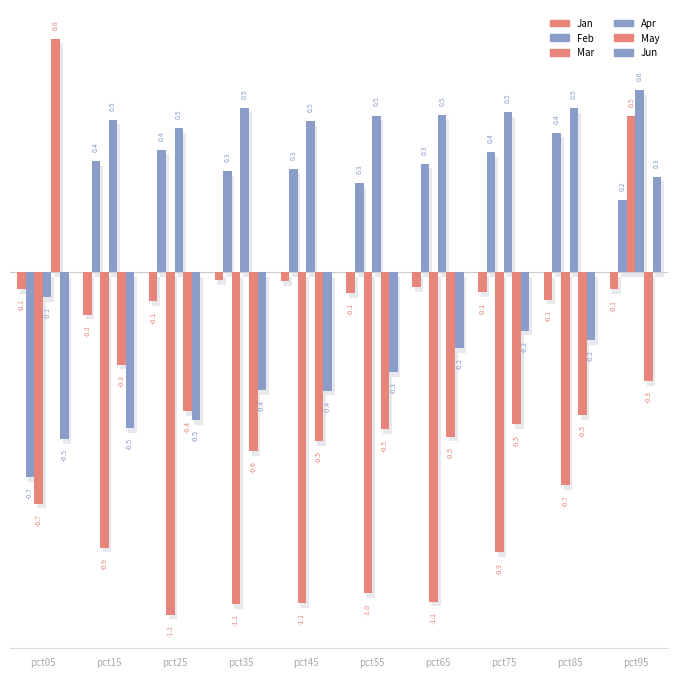

Are the bars grouped side by side (vs. stacked)?

Yes